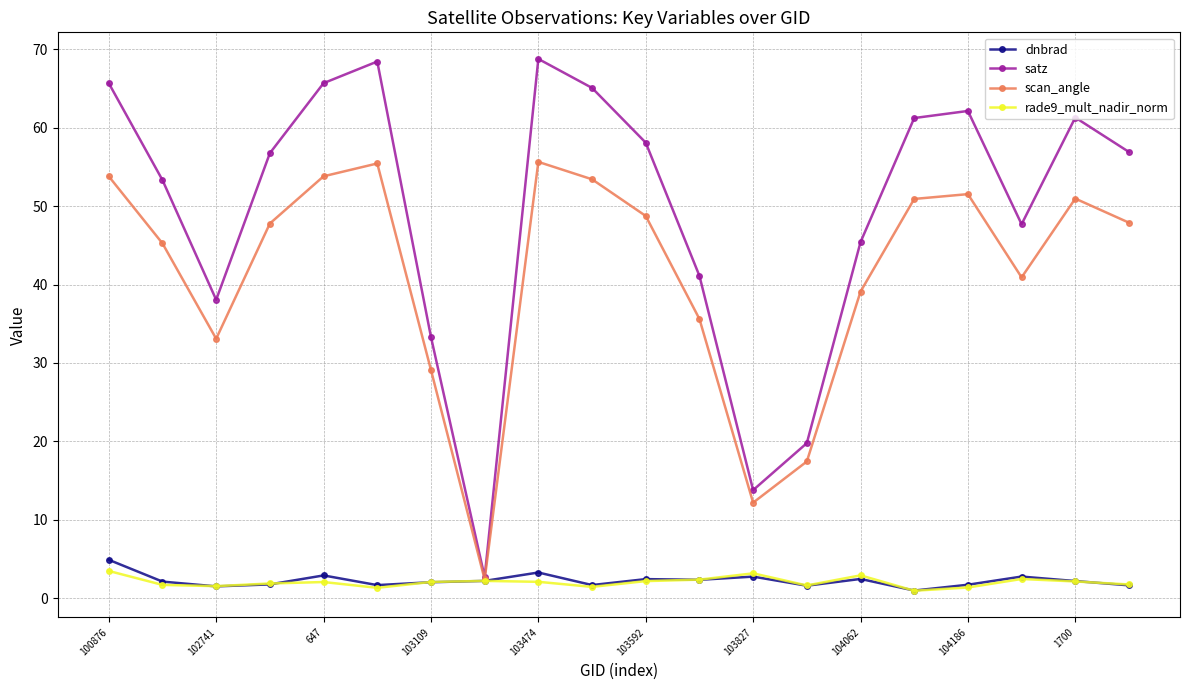

Which series has the largest total across all categories?

satz